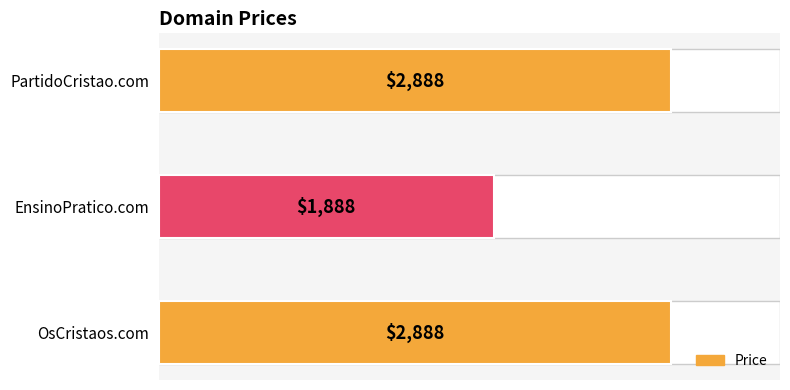

How many values are between 1888 and 2888?

3